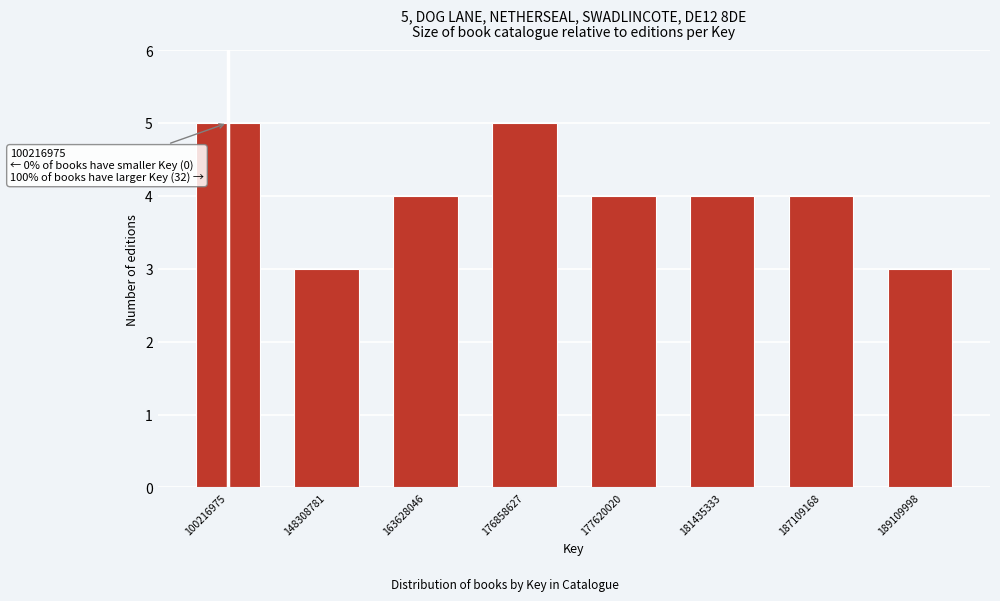

Reading left to right, list all the values displayed in this chart.

100216975=5	148308781=3	163628046=4	176858627=5	177620020=4	181435333=4	187109168=4	189109998=3